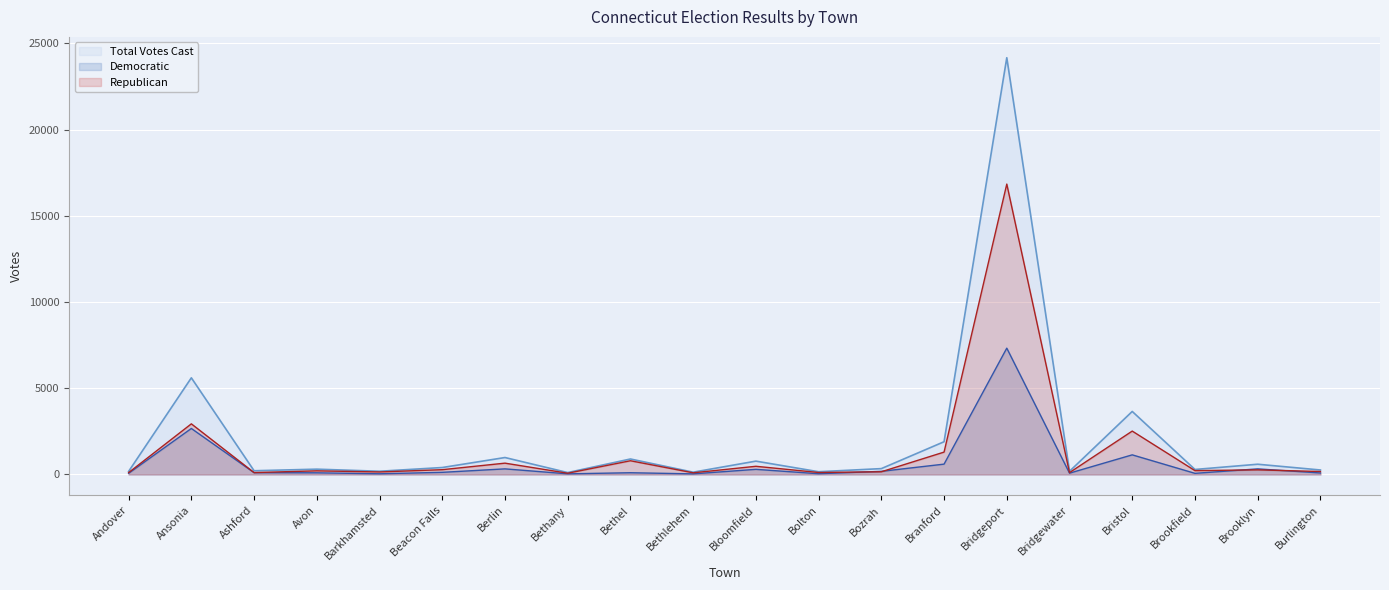

What are all the series names shown in the legend?

Total Votes Cast, Democratic, Republican